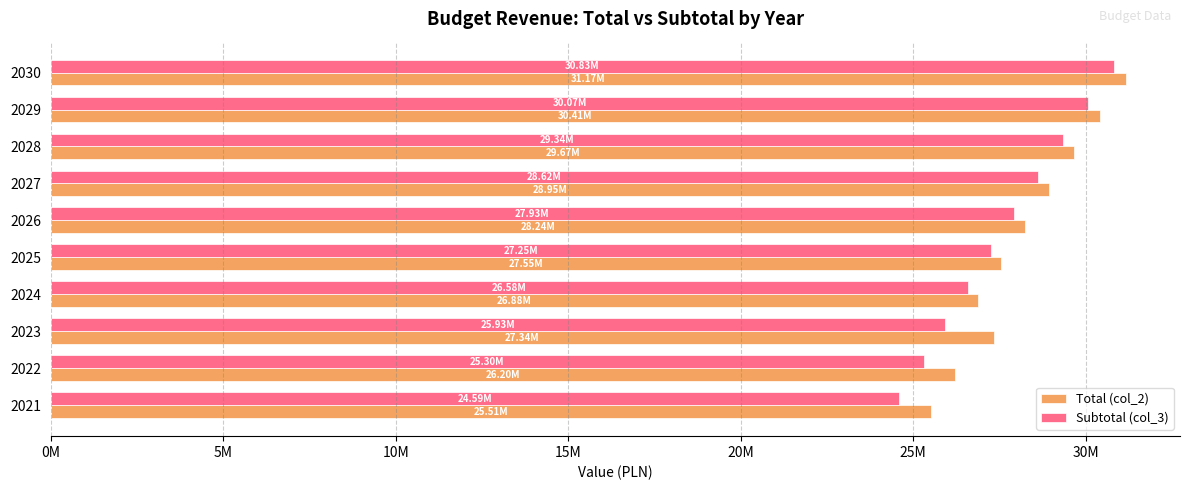

What are all the series names shown in the legend?

Total (col_2), Subtotal (col_3)